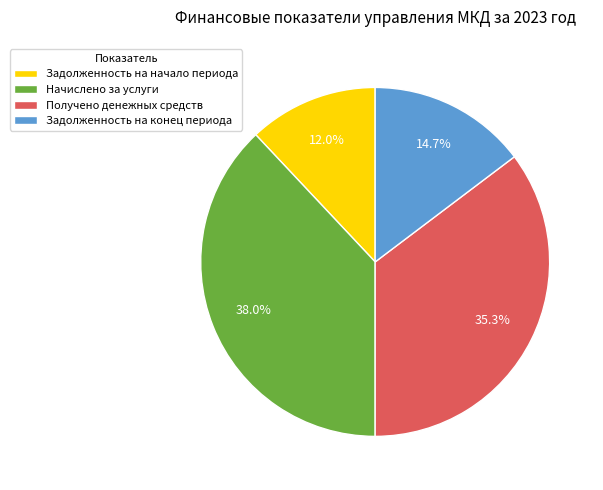

What percentage is NOT represented by Задолженность на конец периода?

85.3%